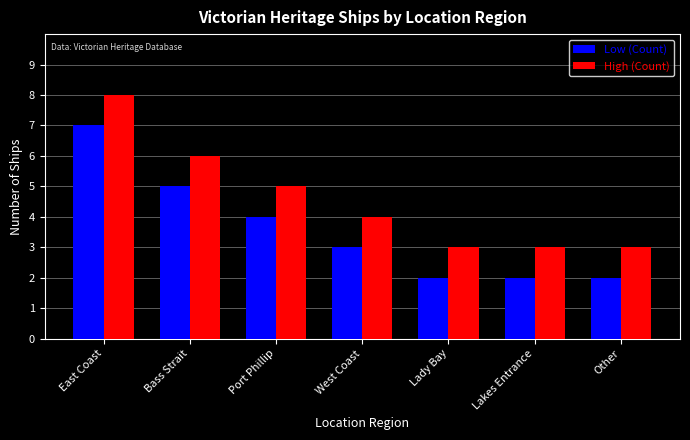

What are all the series names shown in the legend?

Low (Count), High (Count)